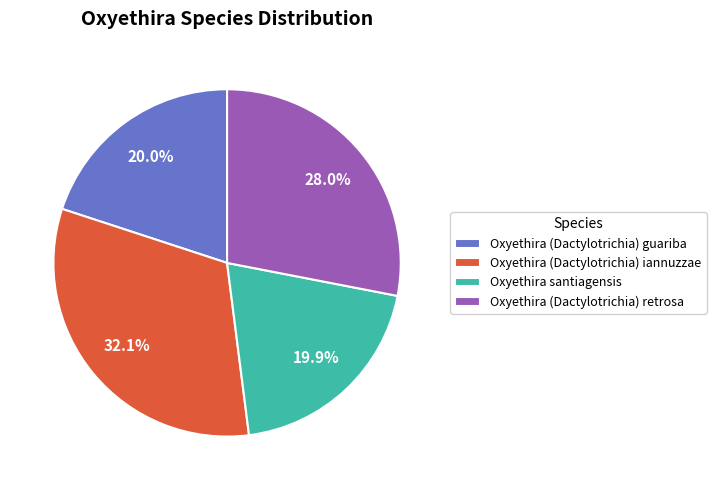

To the nearest percent, what is the combined percentage of Oxyethira (Dactylotrichia) iannuzzae and Oxyethira santiagensis?

52%